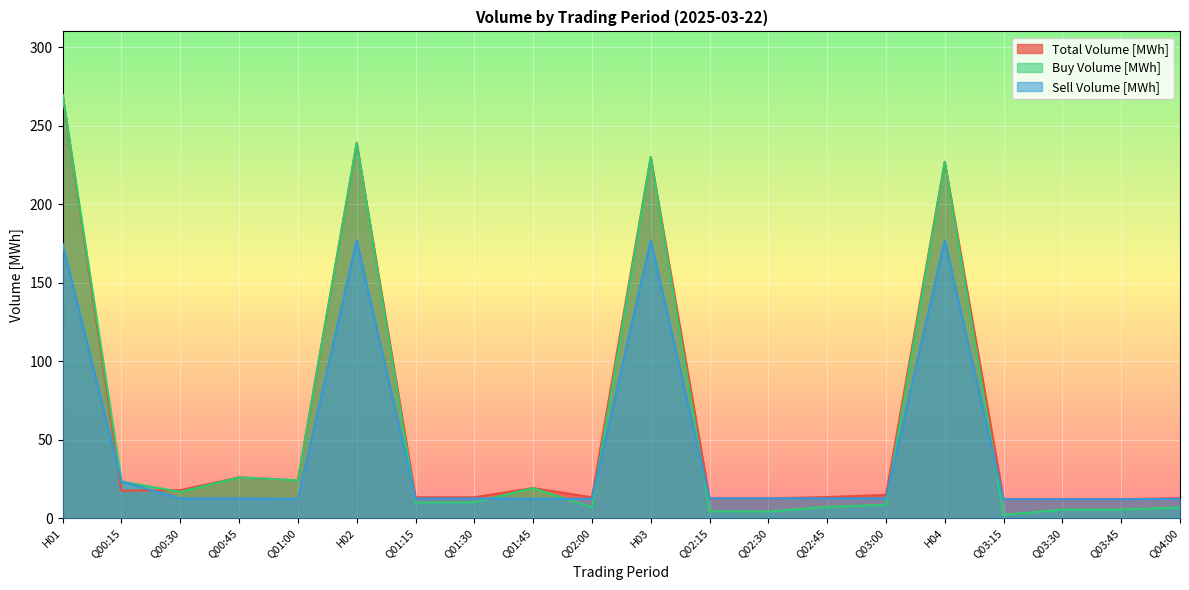

What is the highest value of the Sell Volume [MWh] series?

177.0